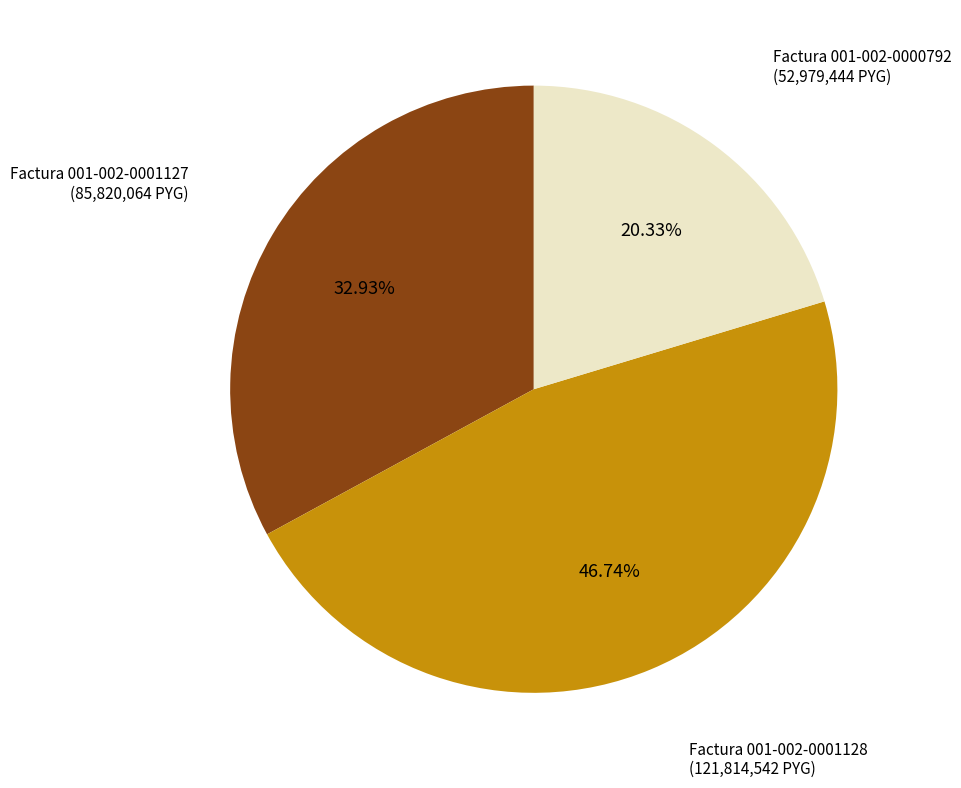

Does any single category account for the majority?

No